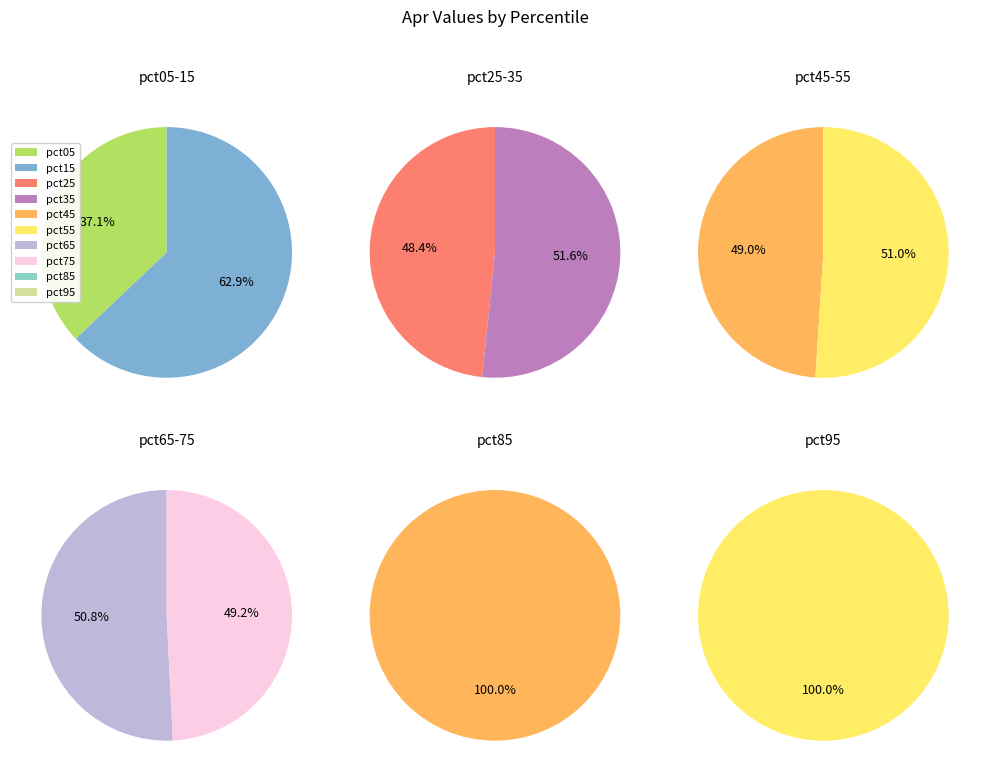

Does pct65 account for over 50% of the chart?

No